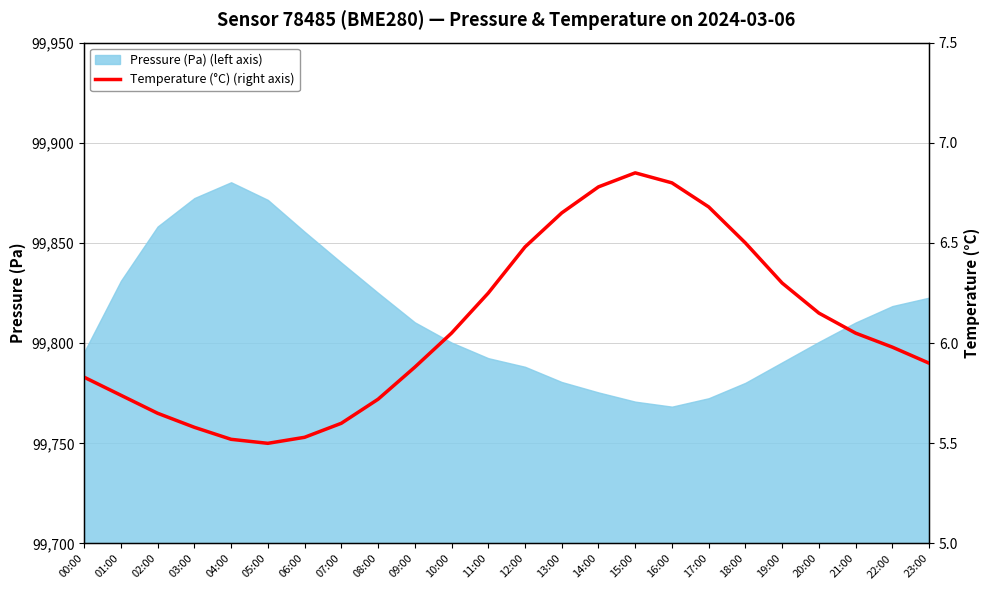

The Pressure (Pa) (left axis) series shows 99780.6 at 13:00. True or false?

True